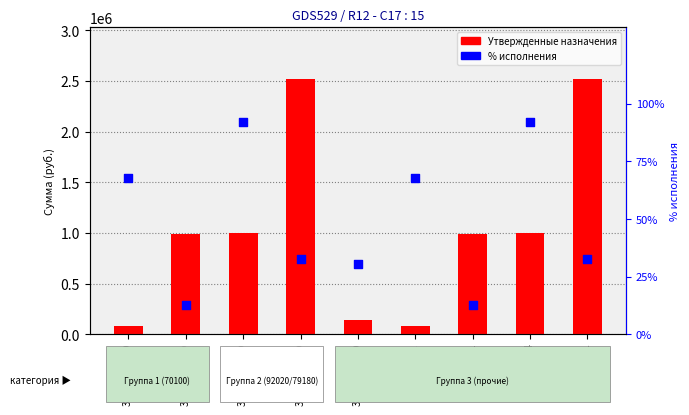

At how many categories does at least one series exceed 1786050?

2